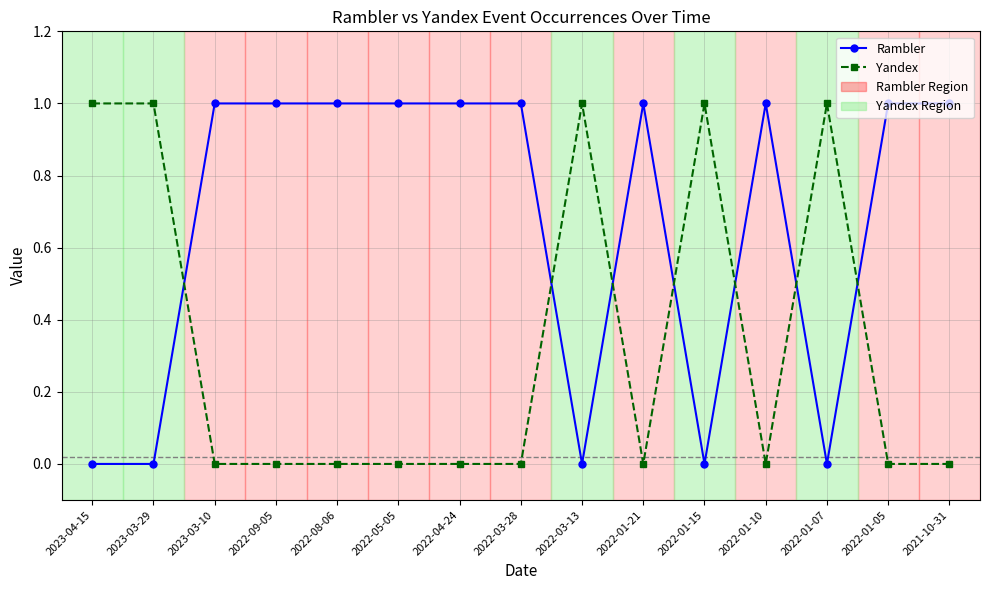

What is the greatest value displayed?

1